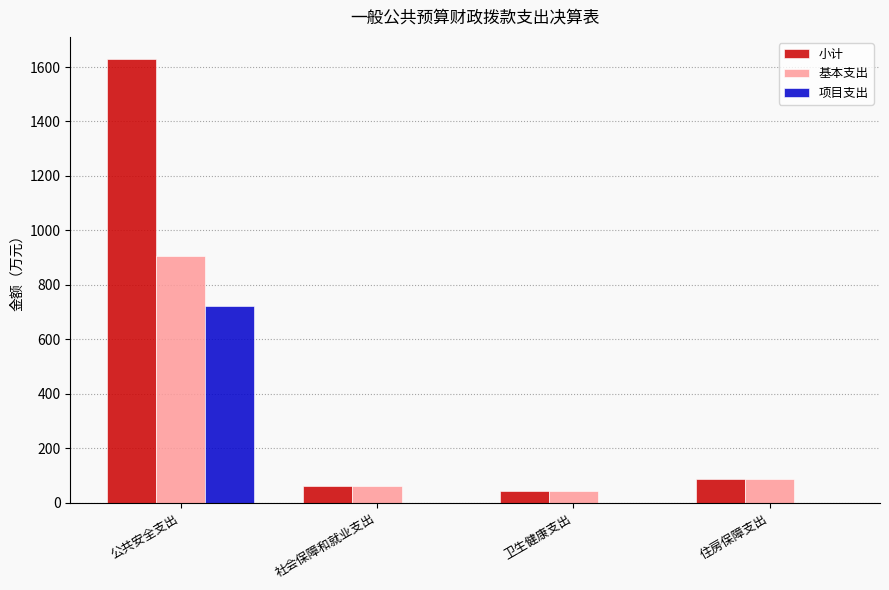

The 基本支出 series shows 150.9 at 住房保障支出. True or false?

False